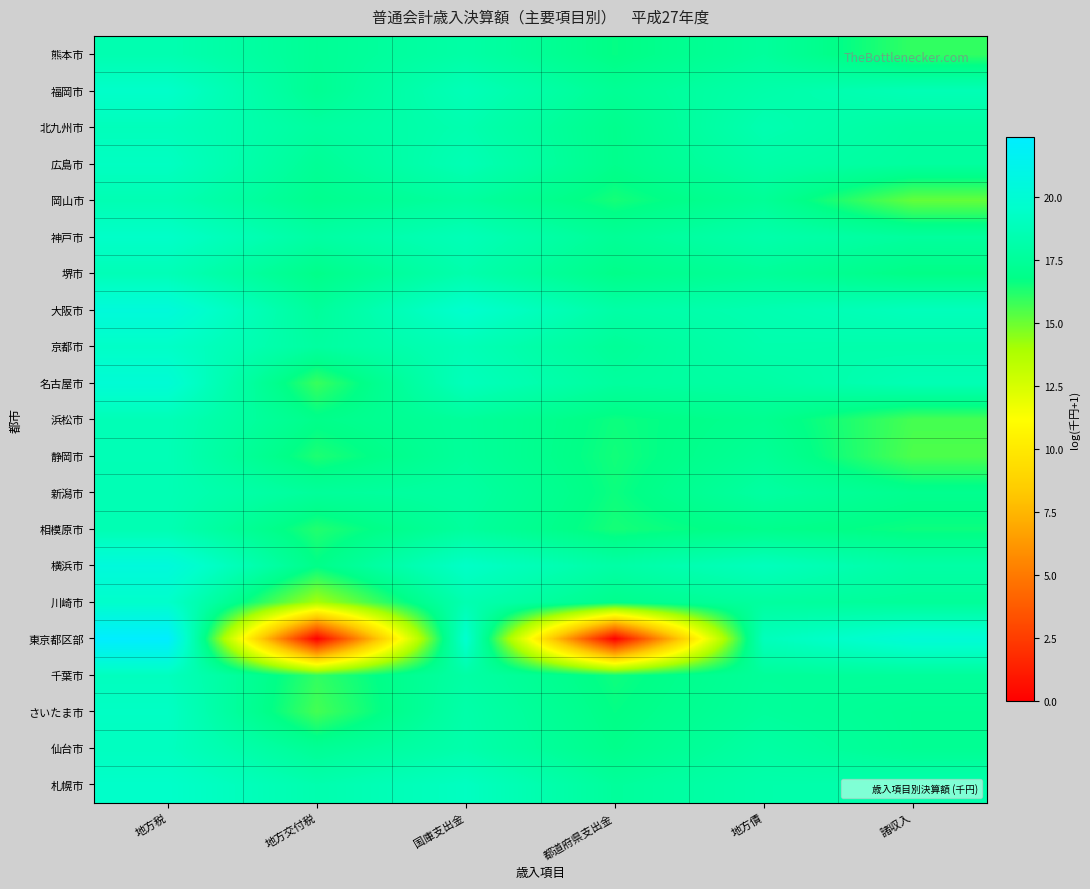

At 都道府県支出金, list the series in order from largest to smallest.

大阪市, 横浜市, 名古屋市, 札幌市, 京都市, 神戸市, 福岡市, 北九州市, 広島市, 川崎市, 仙台市, 堺市, さいたま市, 熊本市, 新潟市, 浜松市, 千葉市, 静岡市, 岡山市, 相模原市, 東京都区部